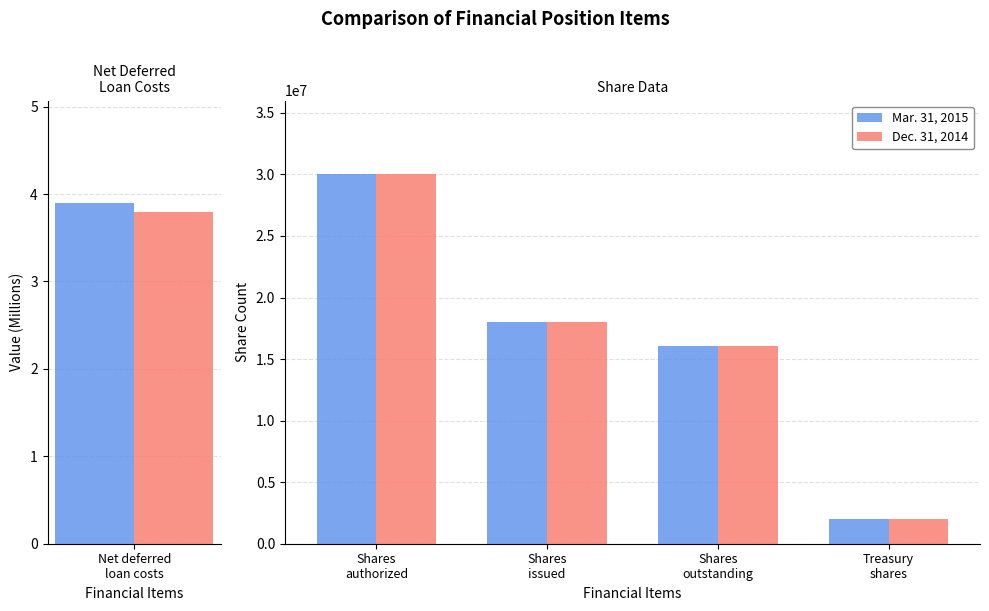

What position from the left is Shares issued?

2